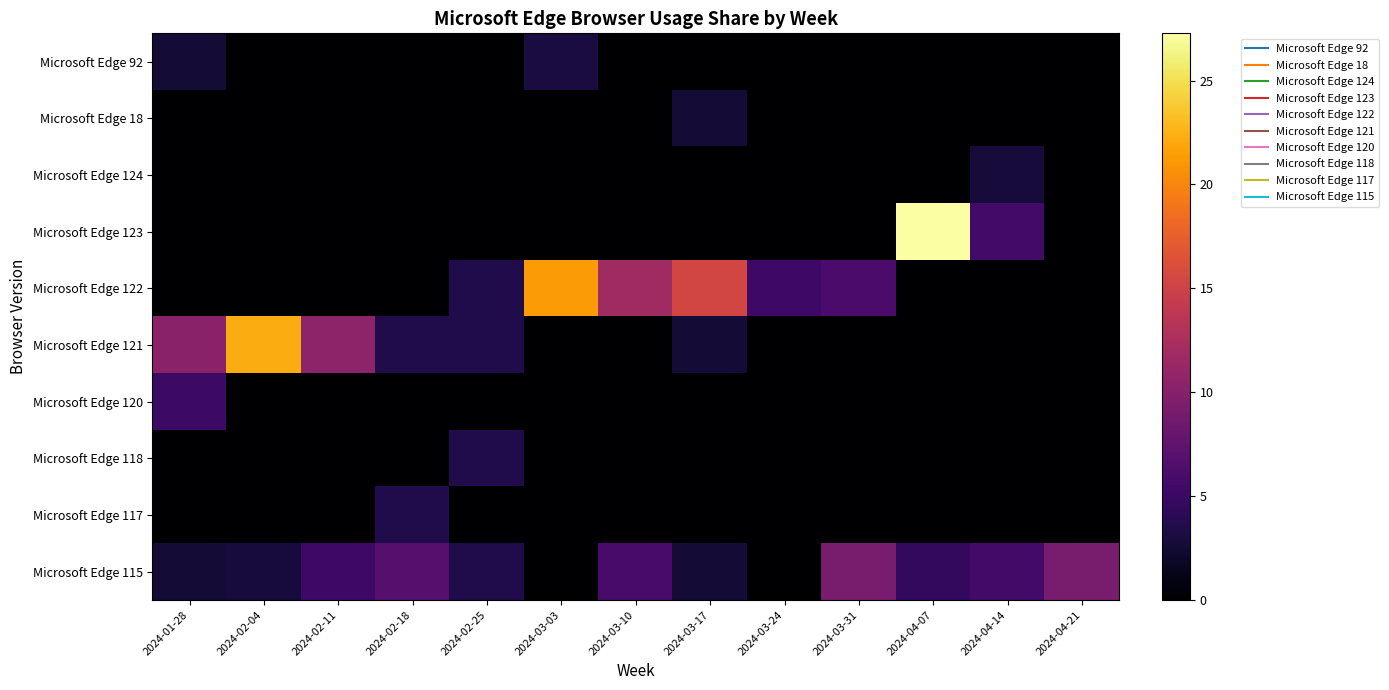

Which series changed the most between 2024-01-28 and 2024-02-11?

Microsoft Edge 120